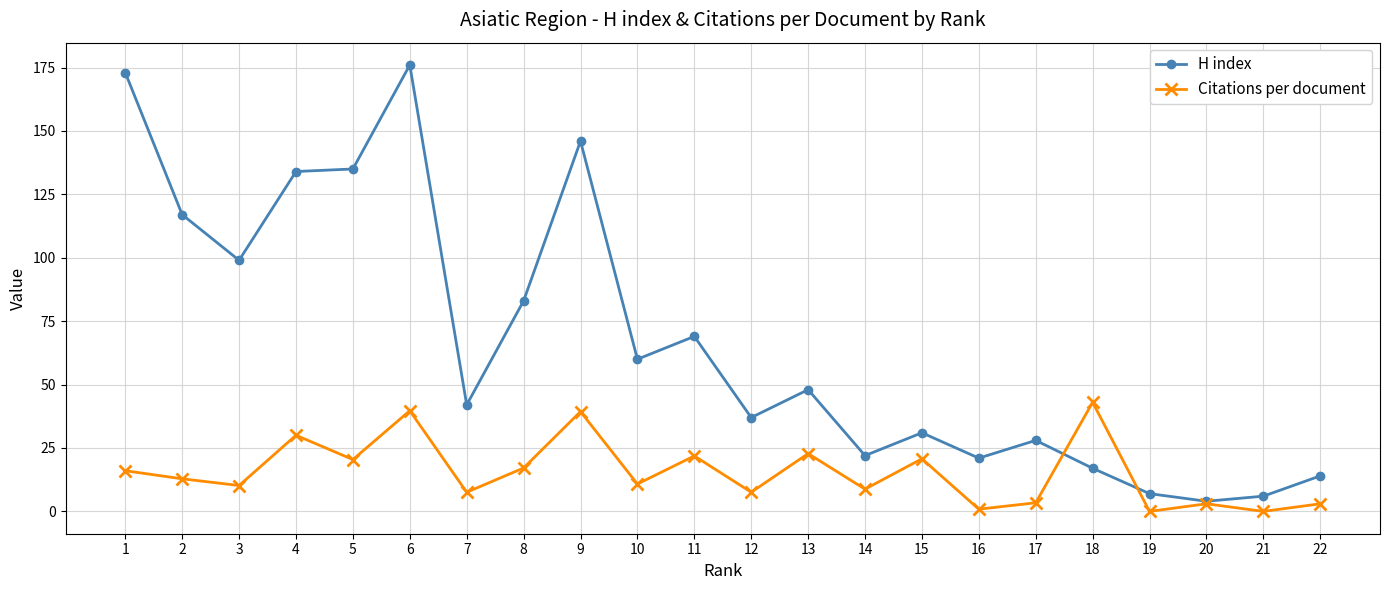

Is this an area chart (filled region under the line)?

No